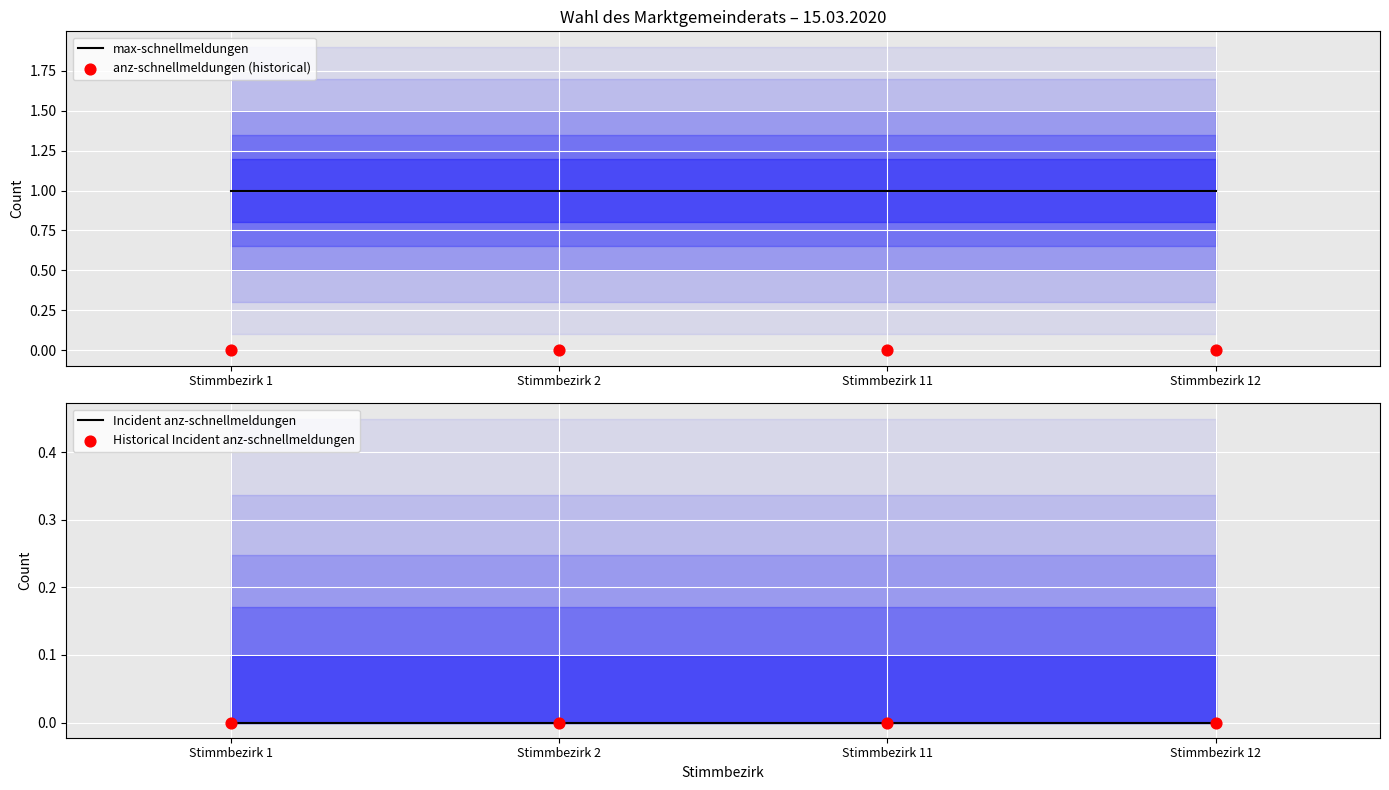

At how many categories does at least one series exceed 0?

4